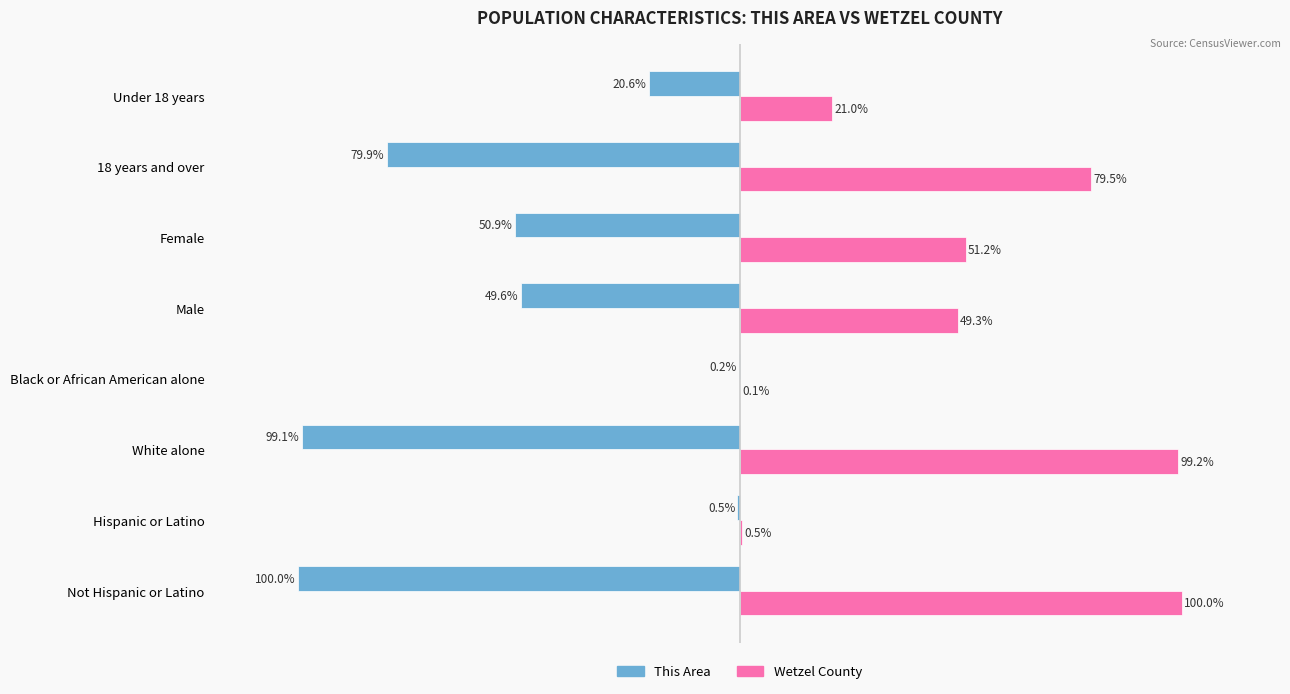

At which label does Wetzel County reach its peak?

Not Hispanic or Latino